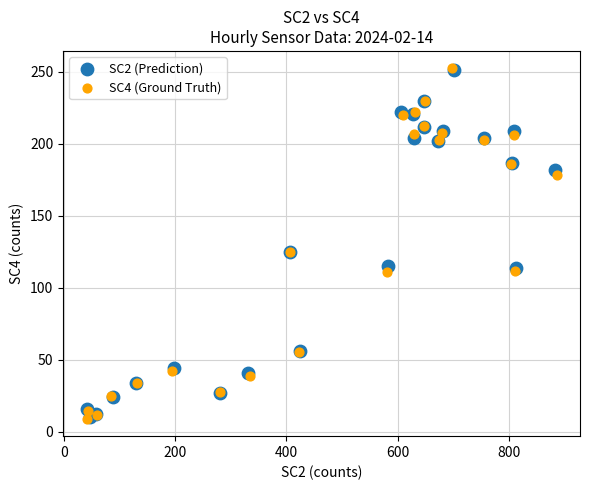

Which series has the largest Y range (max minus min)?

SC4 (Ground Truth)